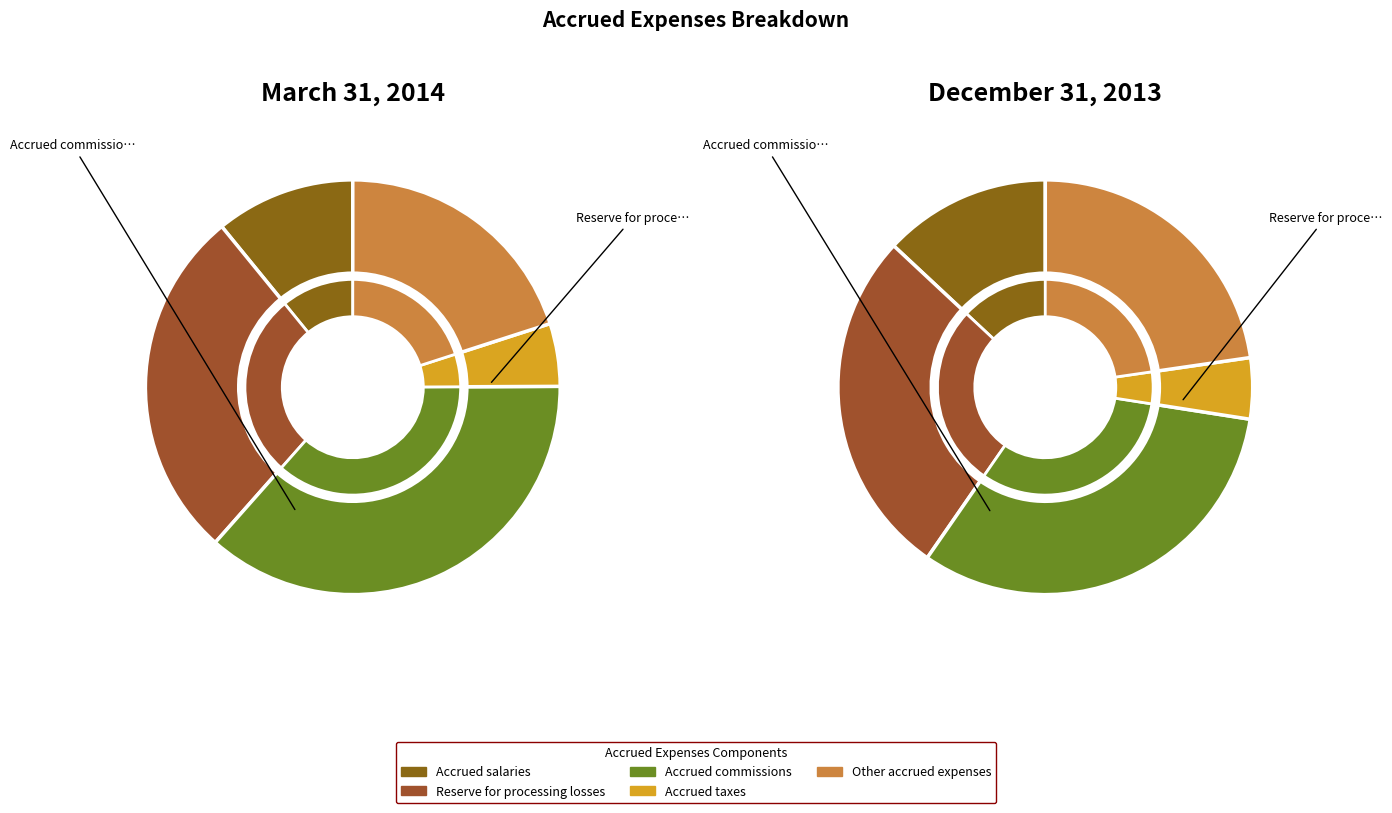

Count the number of slices in the pie.

5